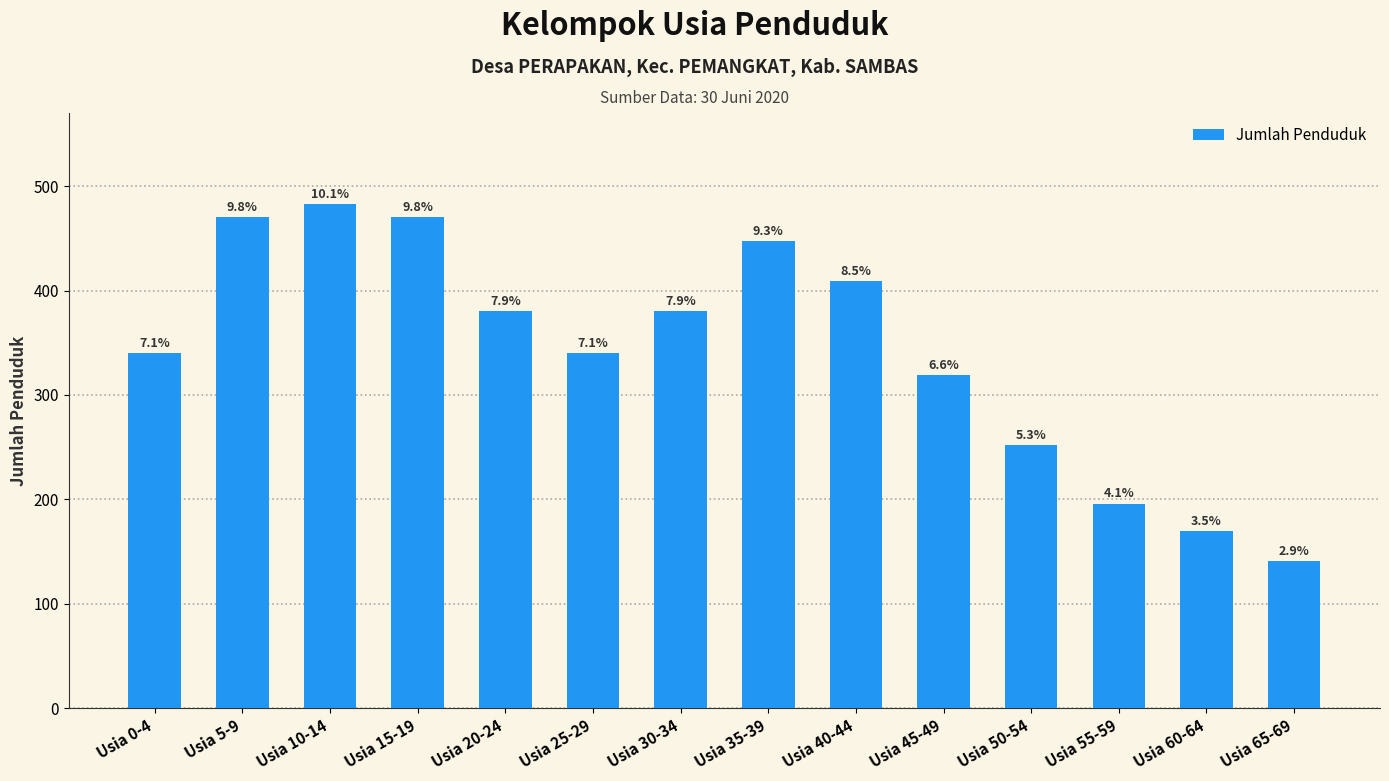

How many bars are there in total?

14